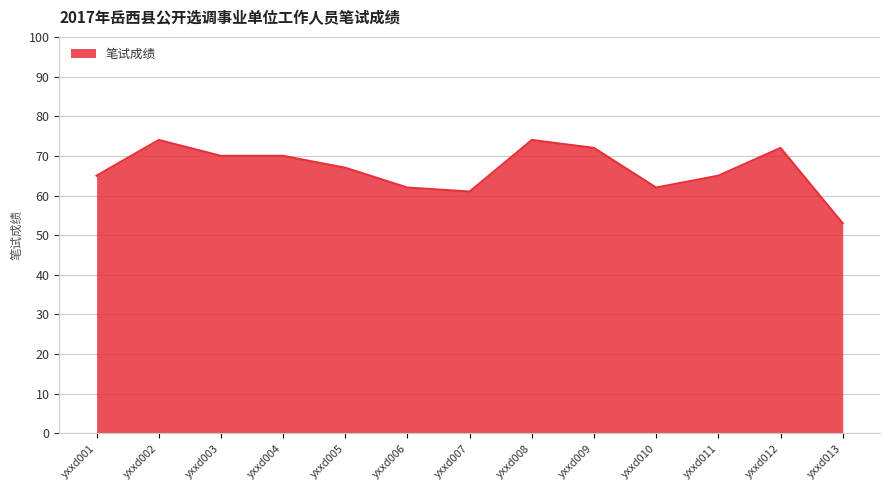

Which label corresponds to the smallest value in the chart?

yxxd013